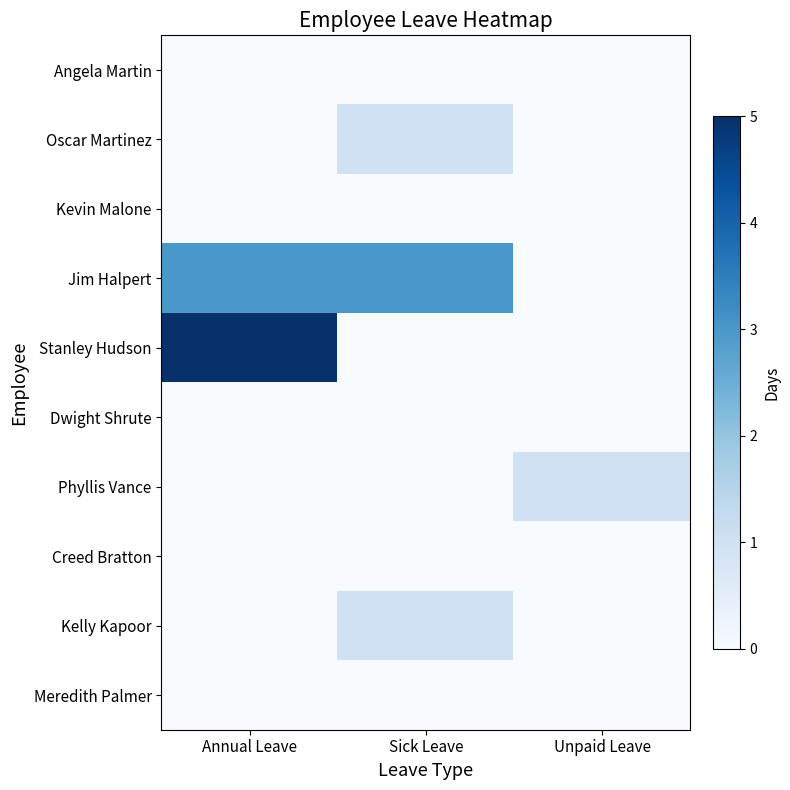

Between Unpaid Leave and Annual Leave, which is larger?

Unpaid Leave